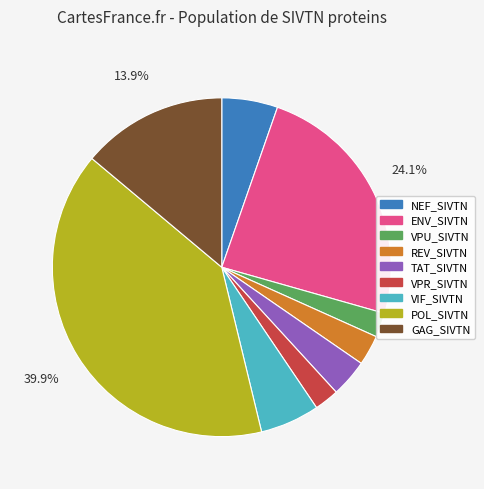

To the nearest percent, what is the combined percentage of NEF_SIVTN and TAT_SIVTN?

9%